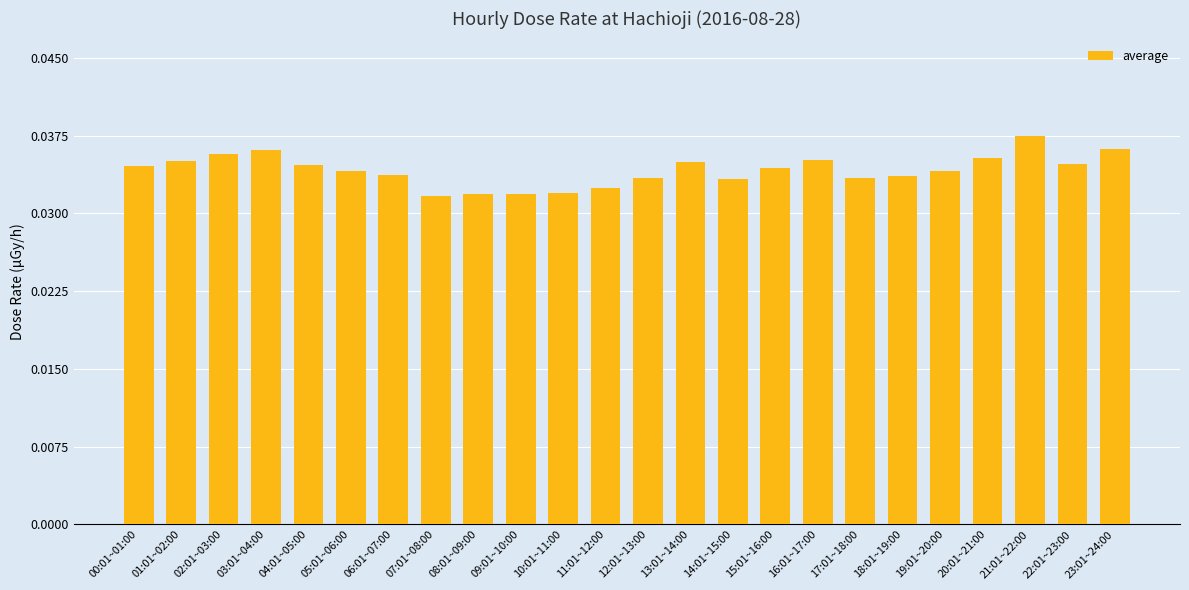

What is the label of the 14th bar from the left?

13:01~14:00